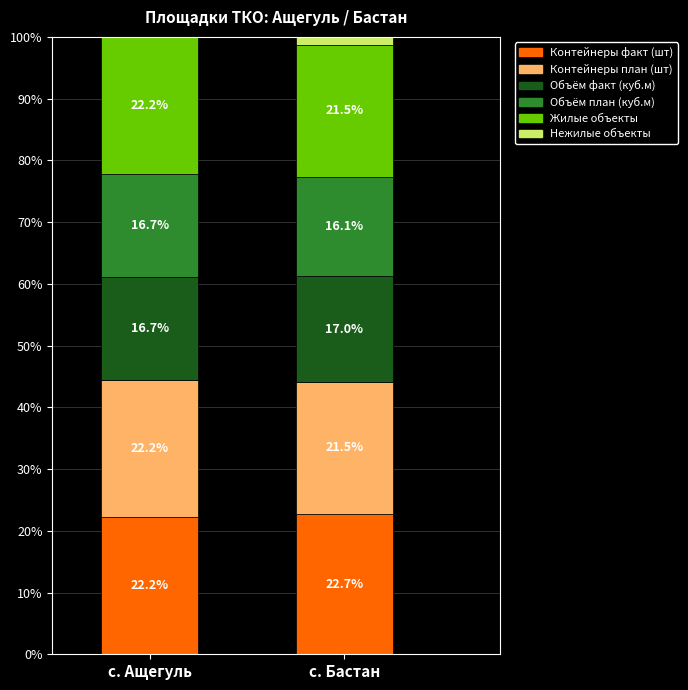

What is the highest value of the Контейнеры факт (шт) series?

22.7